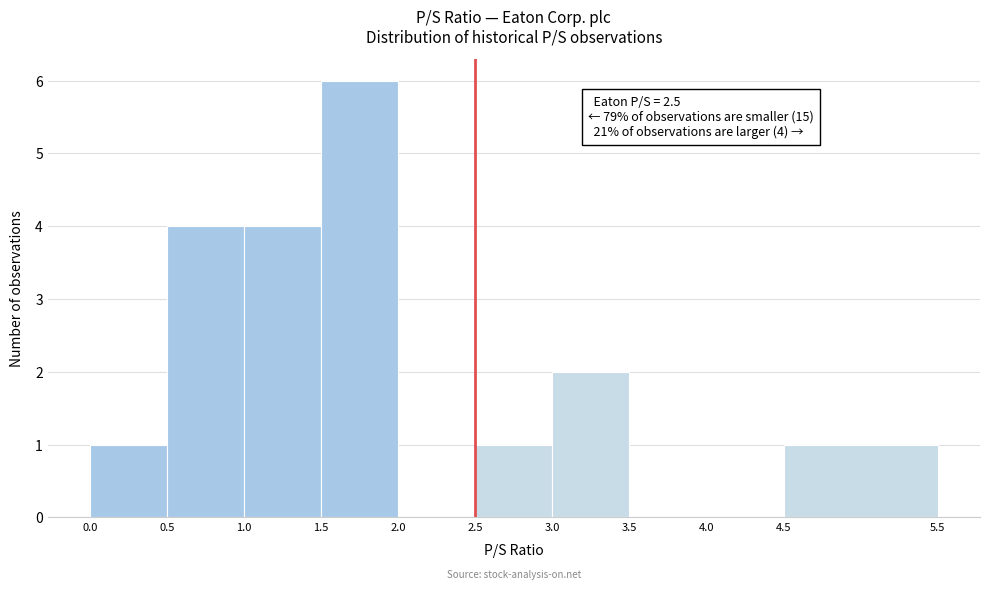

Which range on the x-axis has the tallest bar?

1.5 to 2.0